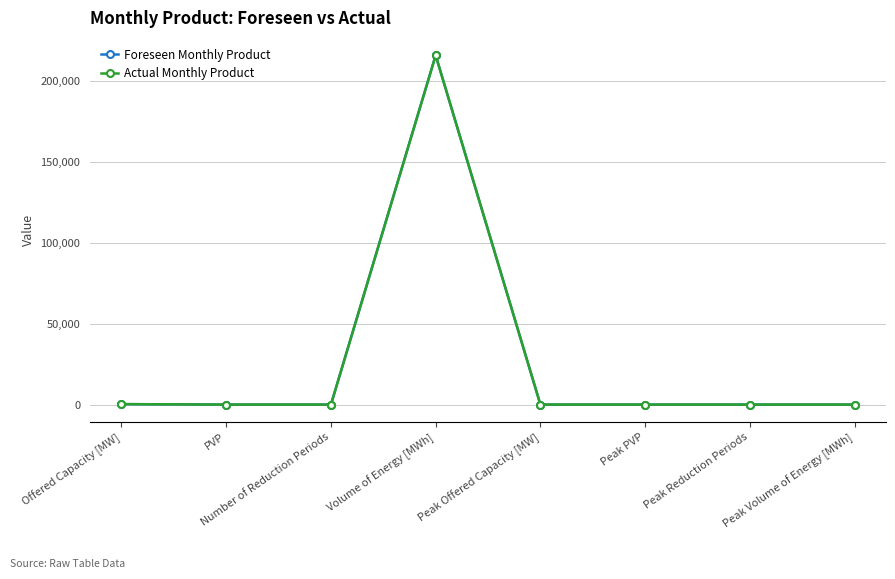

Does the chart have visible grid lines?

Yes